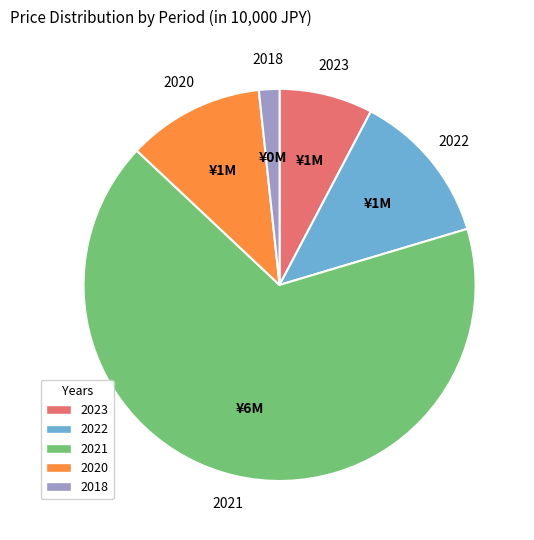

Rank the categories by value from highest to lowest.

2021, 2022, 2020, 2023, 2018